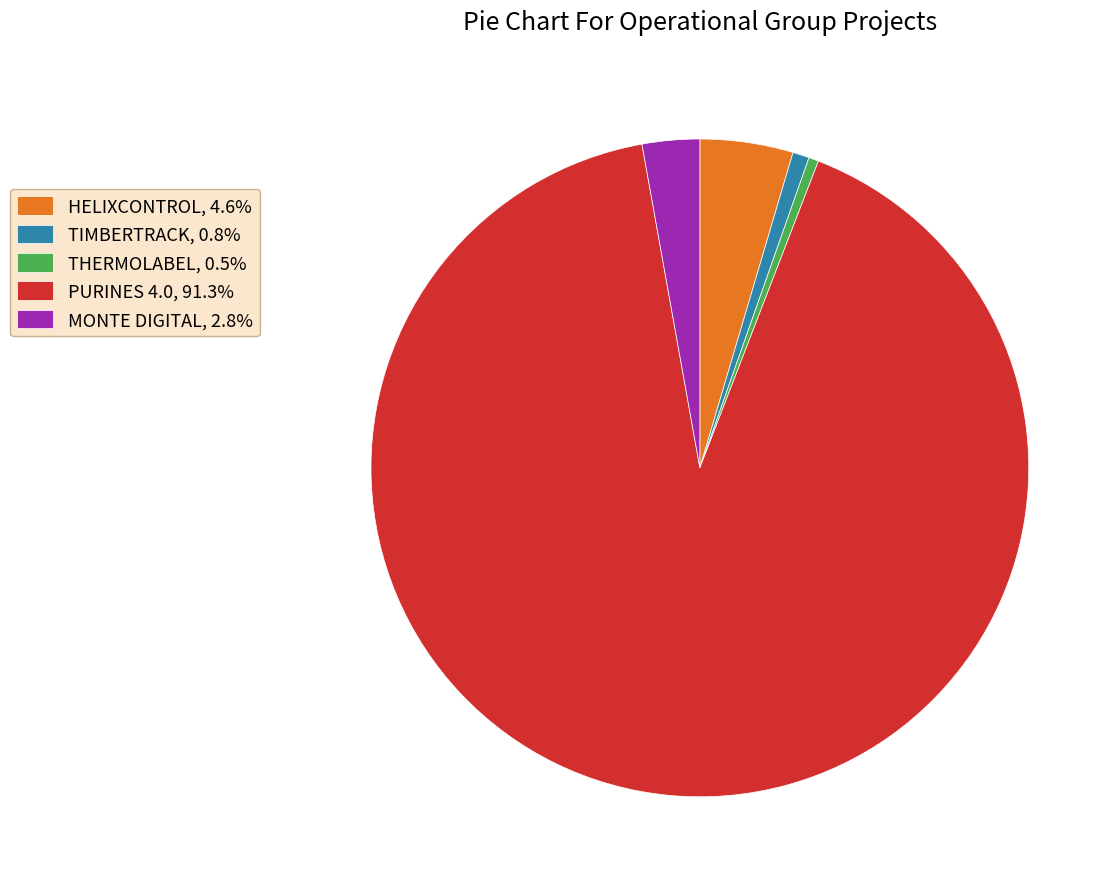

What is the largest slice in the pie chart?

PURINES 4.0